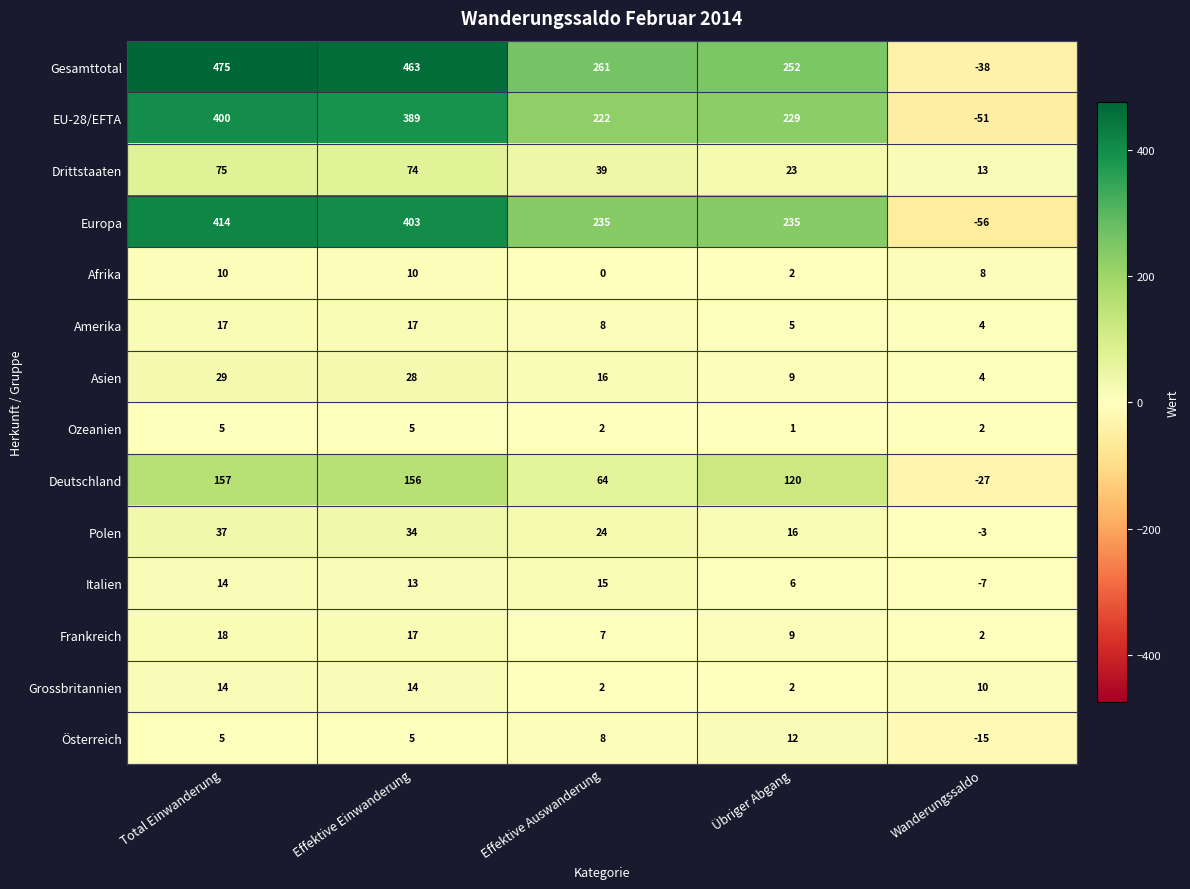

Rank the series by their maximum value, from lowest to highest.

Ozeanien, Afrika, Österreich, Grossbritannien, Italien, Amerika, Frankreich, Asien, Polen, Drittstaaten, Deutschland, EU-28/EFTA, Europa, Gesamttotal